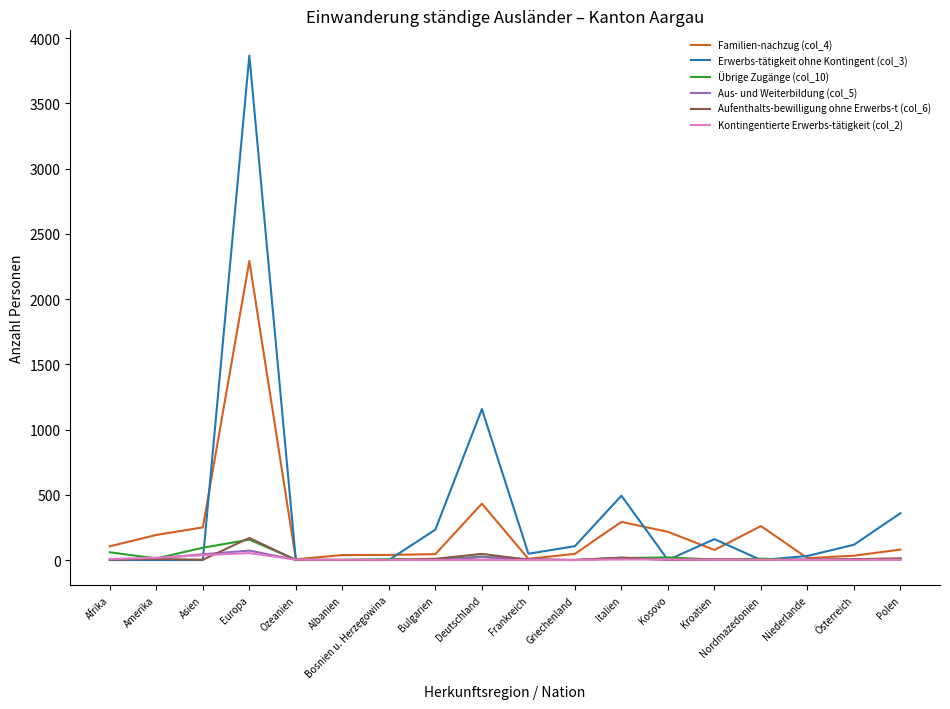

True or false: Erwerbs-tätigkeit ohne Kontingent (col_3) has a value of 359 at Polen.

True